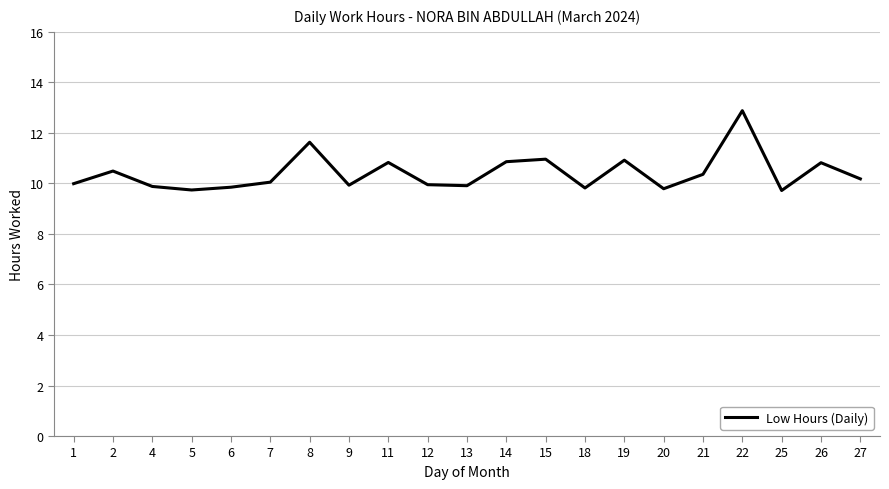

Is this an area chart (filled region under the line)?

No